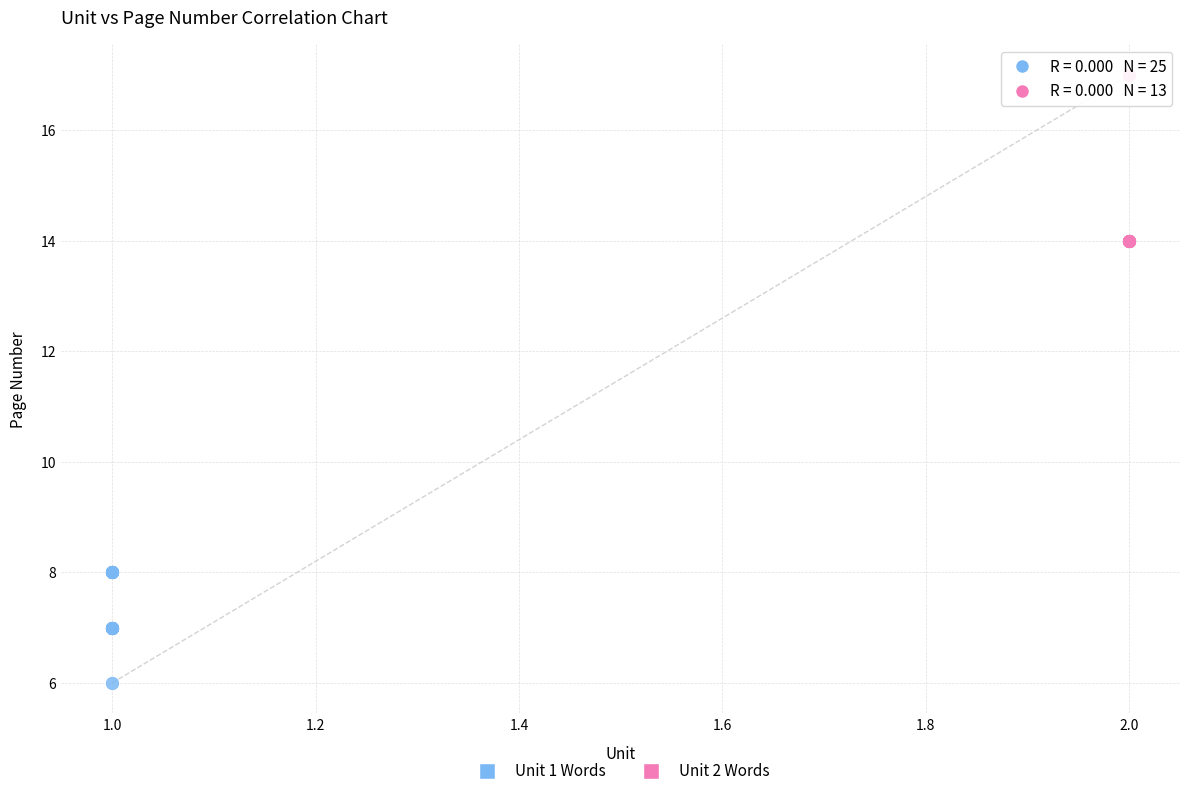

Which series has the largest Y range (max minus min)?

Unit 2 Words